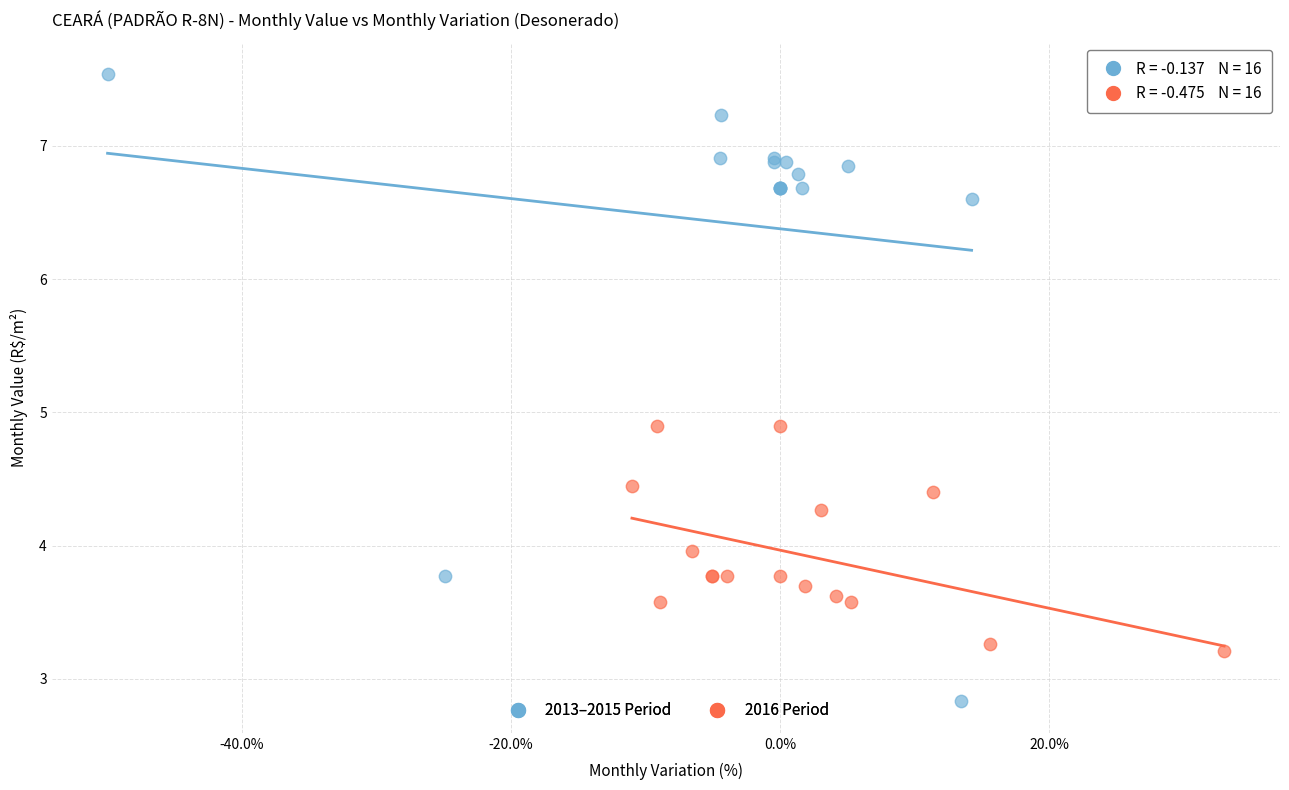

Which series has the widest spread of Y values?

2013–2015 Period